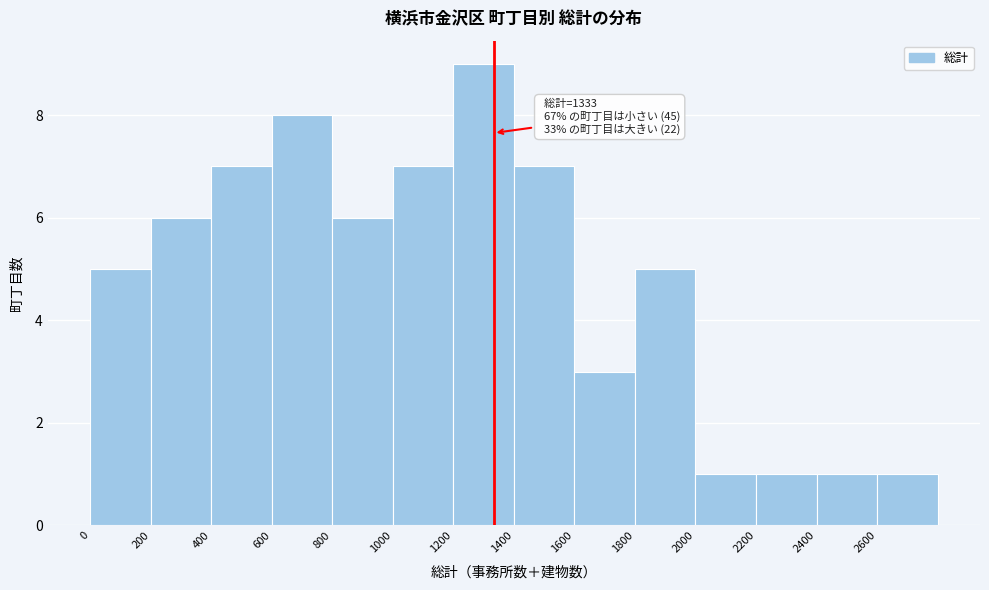

Which range on the x-axis has the tallest bar?

1200 to 1400